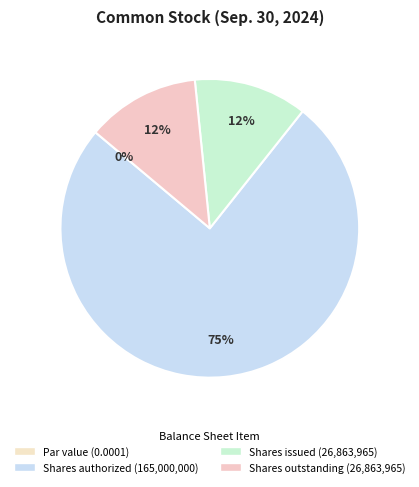

The Common stock, shares outstanding slice represents 12% of the pie. True or false?

True